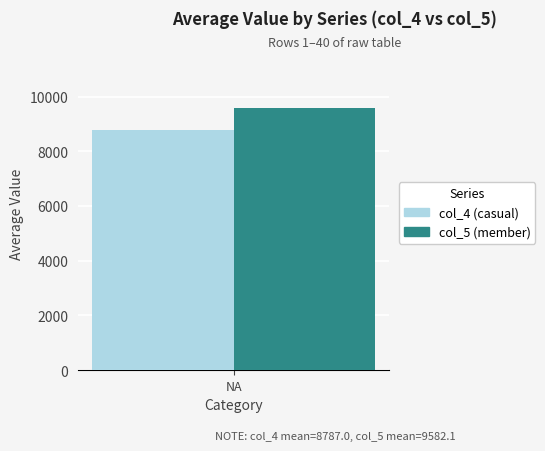

Read the col_4 (casual) value at NA.

8787.0